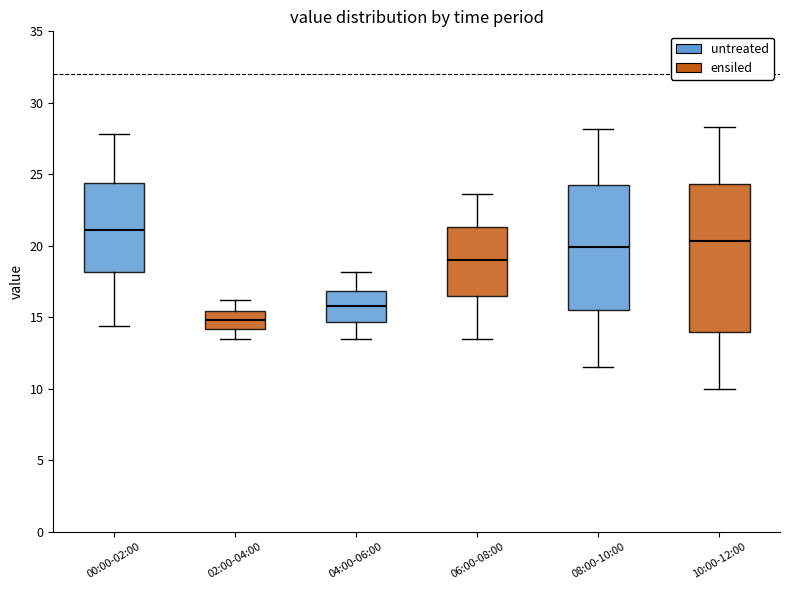

Reading left to right, transcribe this box plot: for each box, give where its median line is, the range the box spans, and where its two whiskers end, as read against the y-axis. The values are not printed on the chart, so give them approximately, as read against the axis.

00:00-02:00: median 21.0, box 18.0 to 24.5, whiskers 14.5 to 28.0
02:00-04:00: median 15.0, box 14.0 to 15.5, whiskers 13.5 to 16.0
04:00-06:00: median 16.0, box 14.5 to 17.0, whiskers 13.5 to 18.0
06:00-08:00: median 19.0, box 16.5 to 21.5, whiskers 13.5 to 23.5
08:00-10:00: median 20.0, box 15.5 to 24.0, whiskers 11.5 to 28.0
10:00-12:00: median 20.5, box 14.0 to 24.5, whiskers 10.0 to 28.5